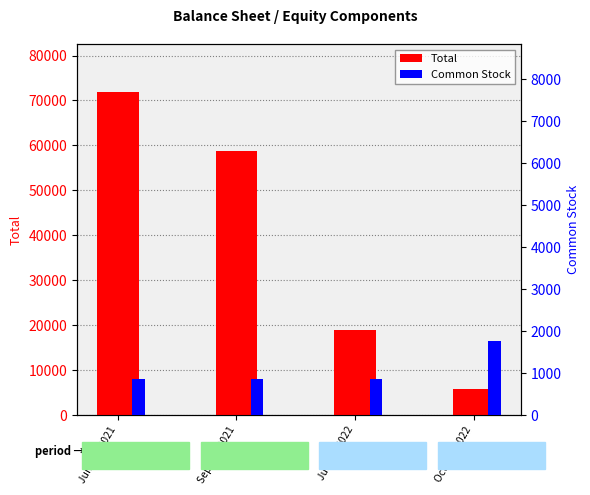

What is the total value across all series at Jul. 02, 2022?

19846